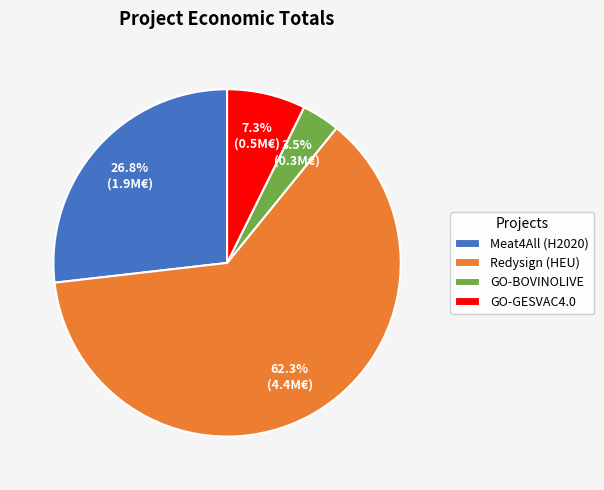

Approximately how many times larger is the value at Meat4All (H2020) compared to GO-GESVAC4.0?

3.7